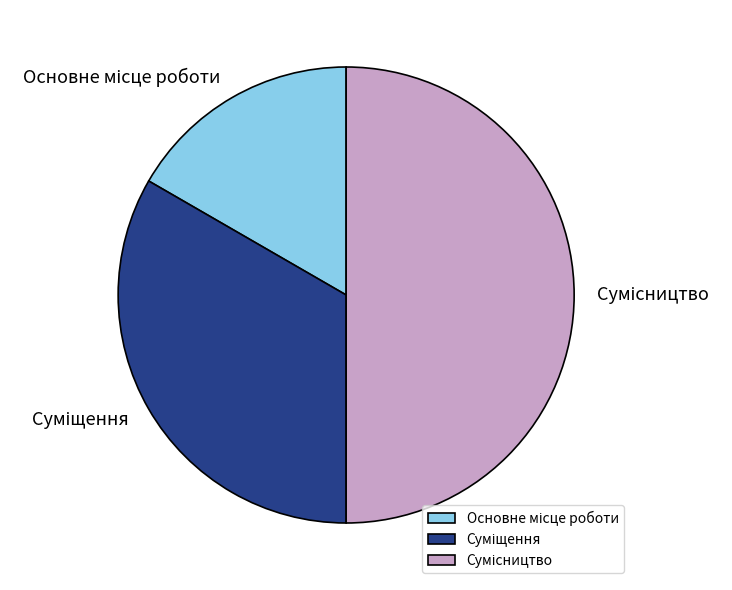

What is the change in value from Основне місце роботи to Сумісництво?

+2